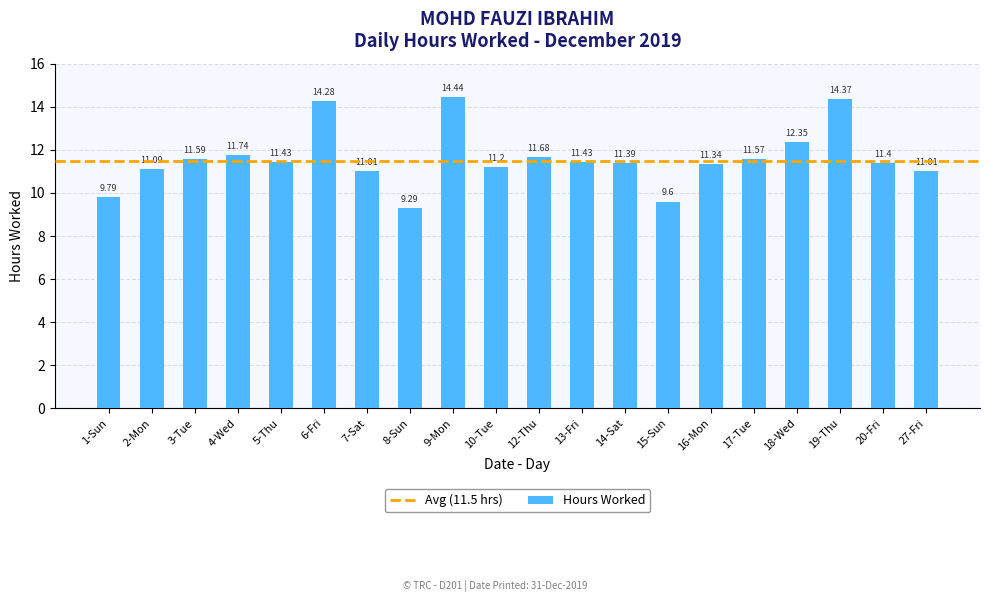

Which label corresponds to the smallest value in the chart?

8-Sun